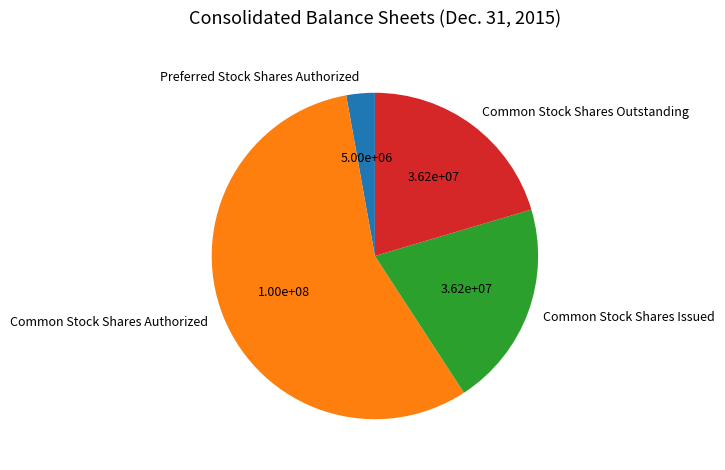

What is the ratio of the value at Common Stock Shares Outstanding to the value at Preferred Stock Shares Authorized?

7.2